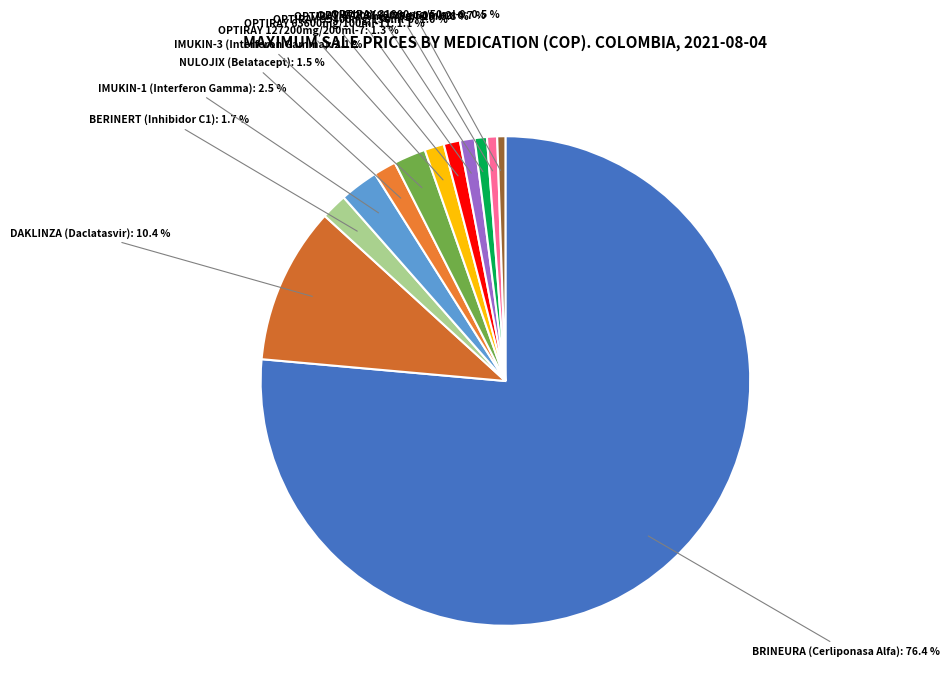

Which slice is the largest?

BRINEURA (Cerliponasa Alfa)